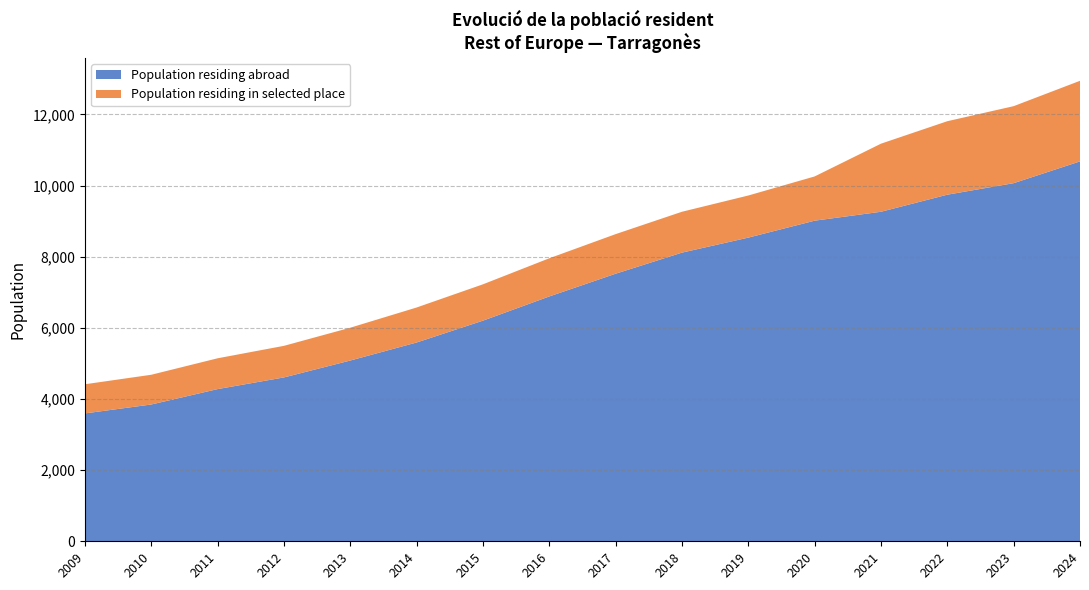

Reading right to left, extract all data points from this chart.

Population residing abroad: 10681	10069	9745	9265	9014	8538	8116	7523	6884	6203	5589	5082	4607	4279	3846	3595
Population residing in selected place: 2266	2165	2066	1914	1244	1184	1149	1113	1073	1022	984	923	888	866	836	820